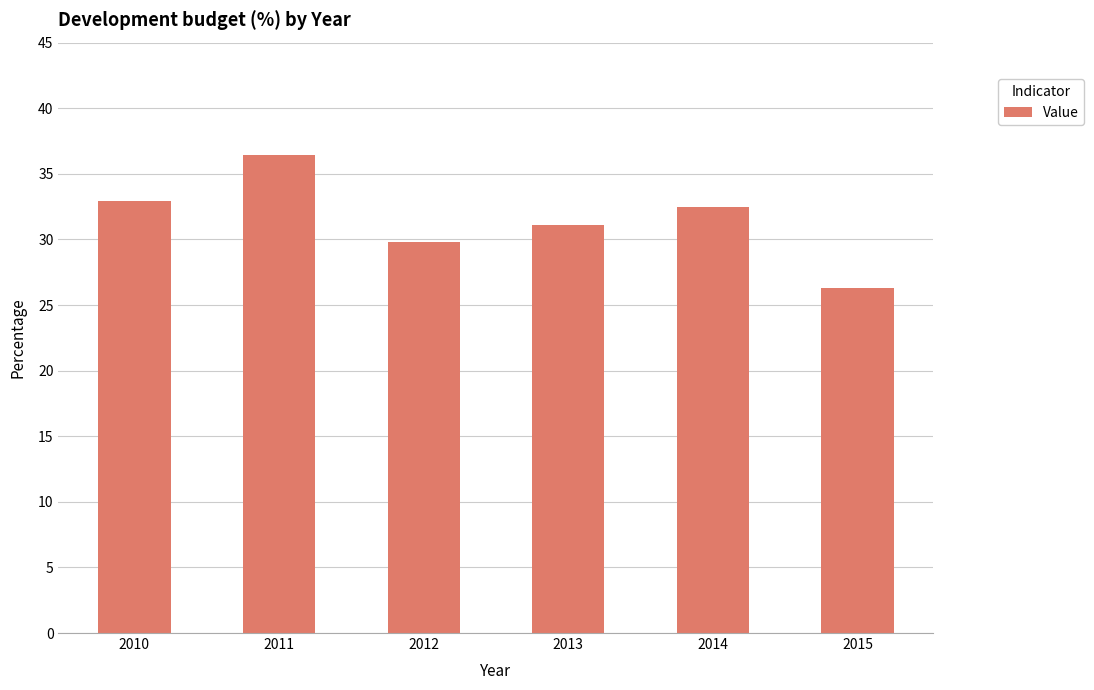

List the labels in order of value, largest first.

2011, 2010, 2014, 2013, 2012, 2015